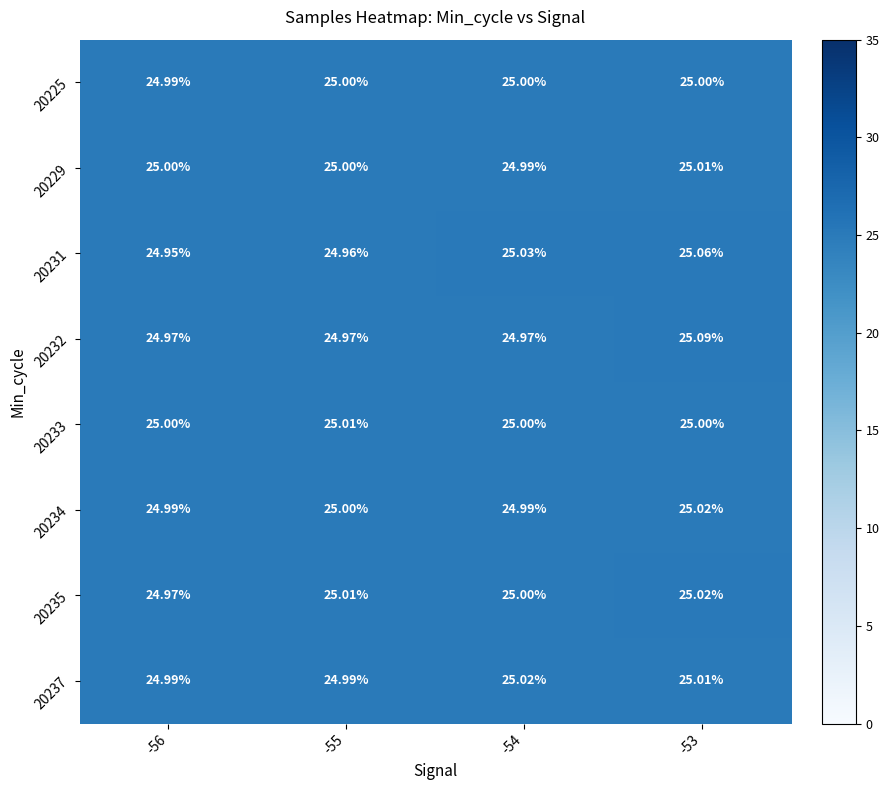

Is the value of 20229 at -55 greater than the value of 20231 at -53?

No